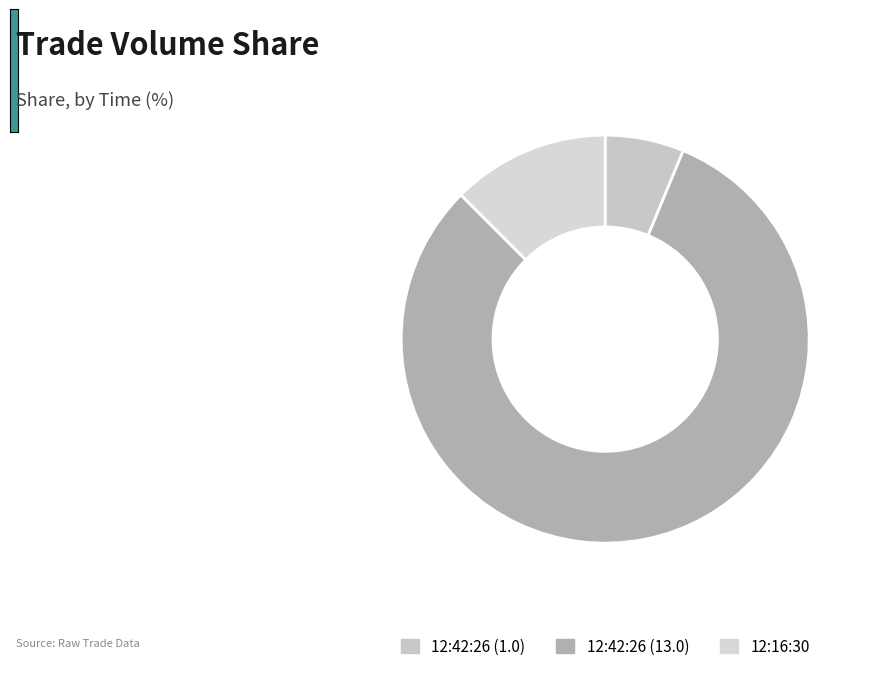

Which category has the biggest portion of the pie?

12:42:26 (13.0)